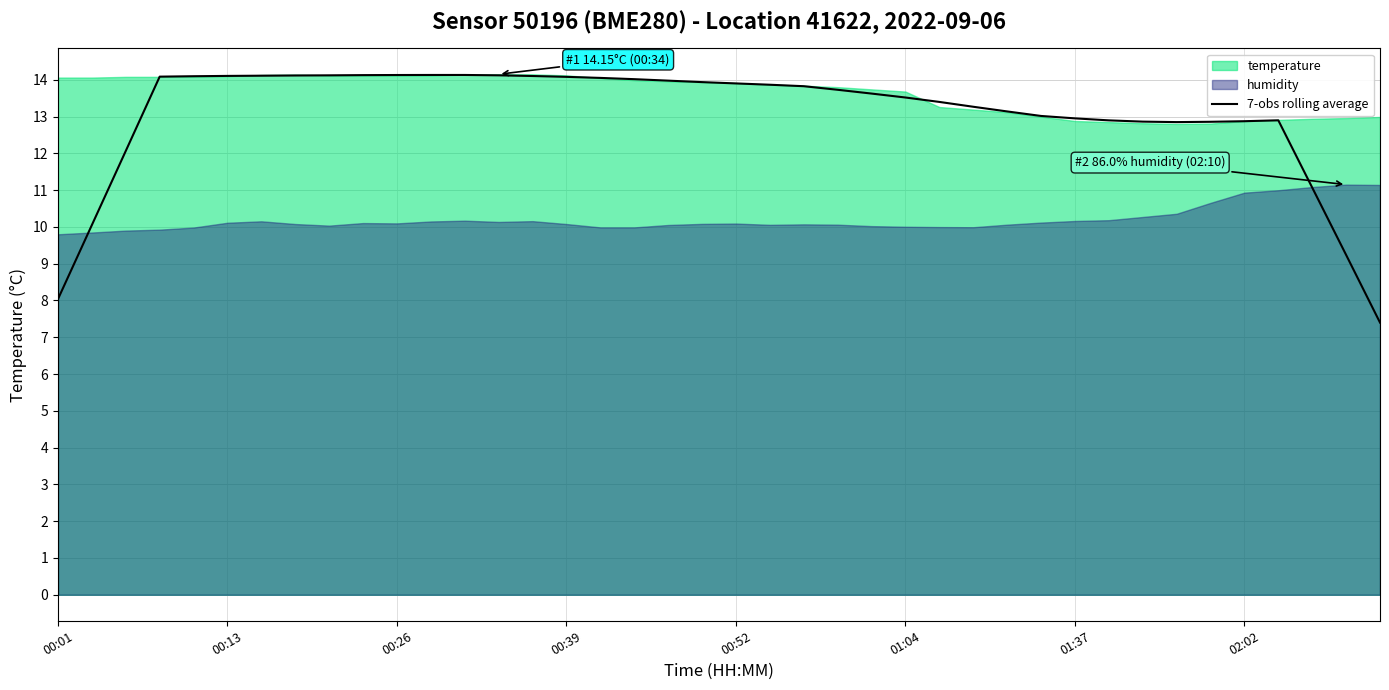

The value at 23 is 20.3. True or false?

False